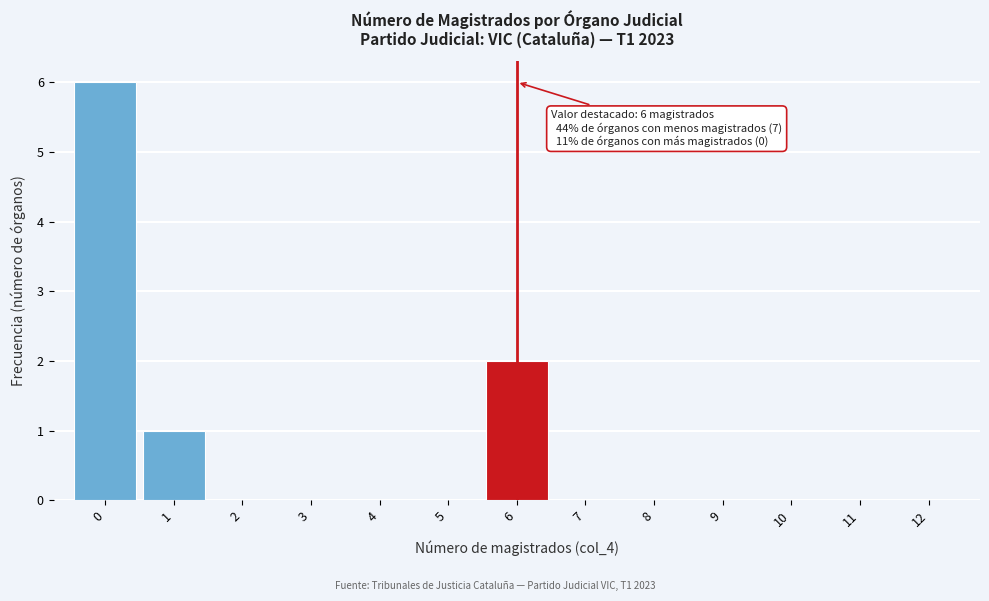

Which range on the x-axis has the tallest bar?

-0.5 to 0.5